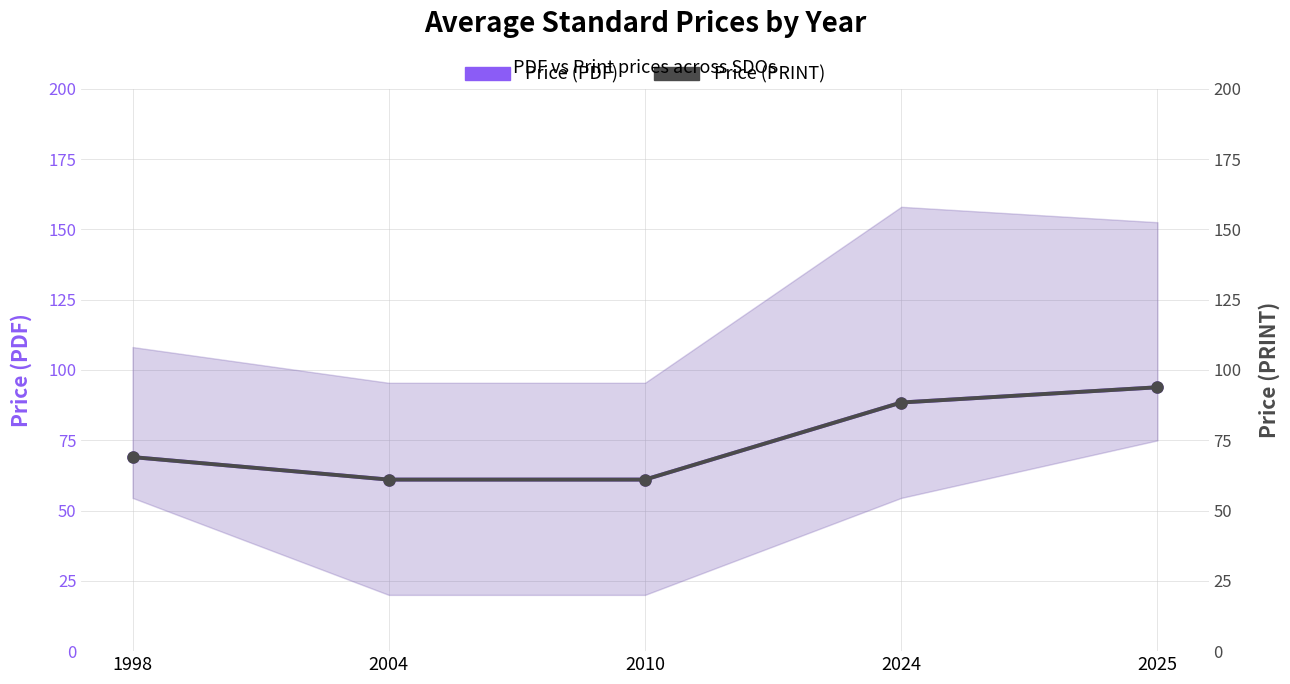

Reading left to right, list all the values displayed in this chart.

Price (PDF): 1998=69.0	2004=61.0	2010=61.0	2024=88.4	2025=93.8
Price (PRINT): 1998=69.0	2004=61.0	2010=61.0	2024=88.4	2025=93.8